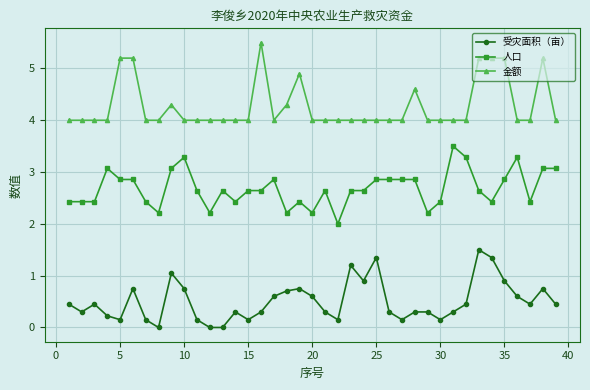

What is the value of the 金额 point at the 21st from the left?

4.0